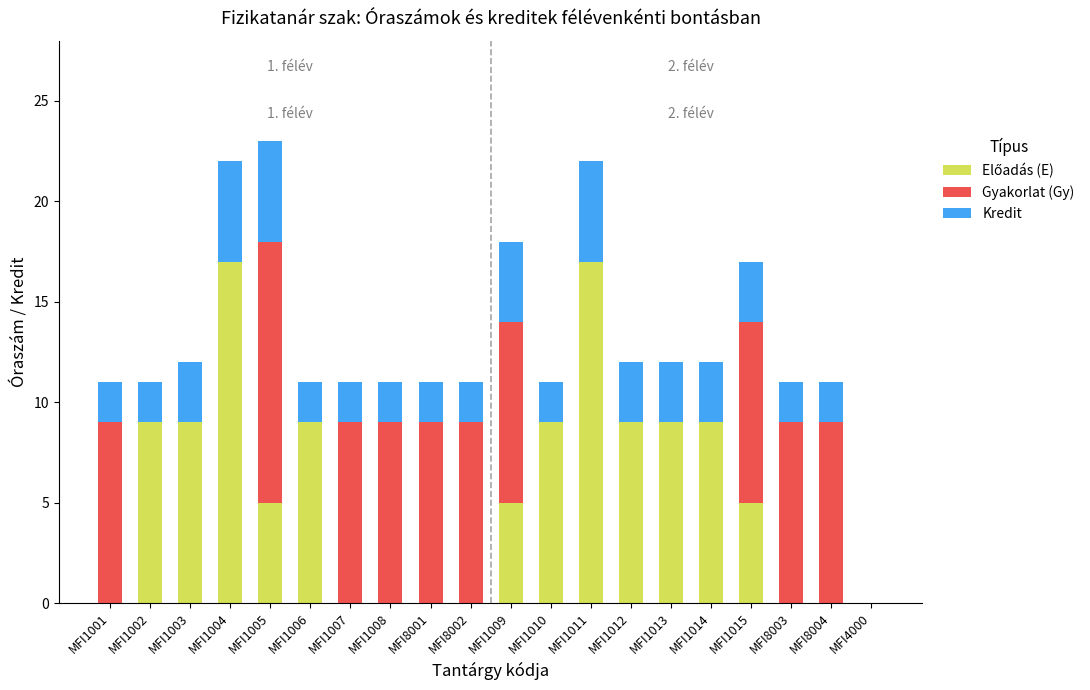

What is the total value across all series at MFI1008?

11